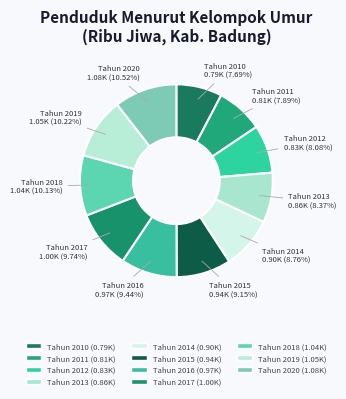

What percentage is NOT represented by Tahun 2018?

89.9%